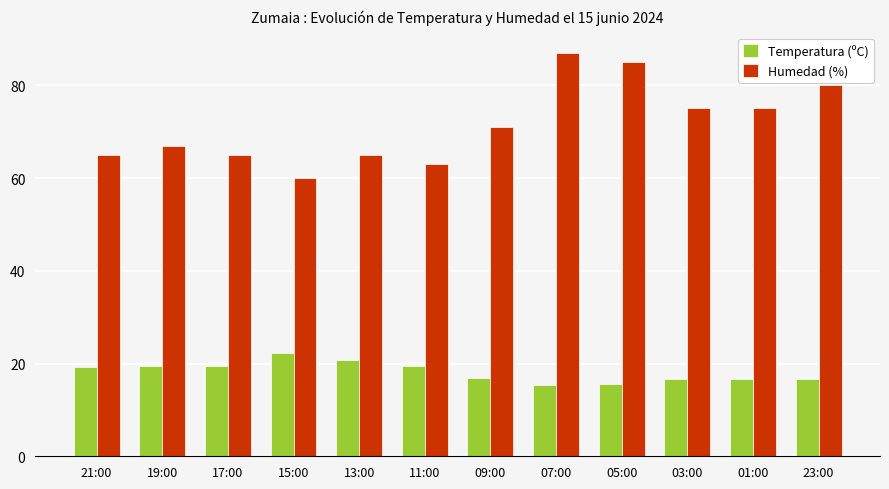

What is the lowest value of the Temperatura (ºC) series?

15.4